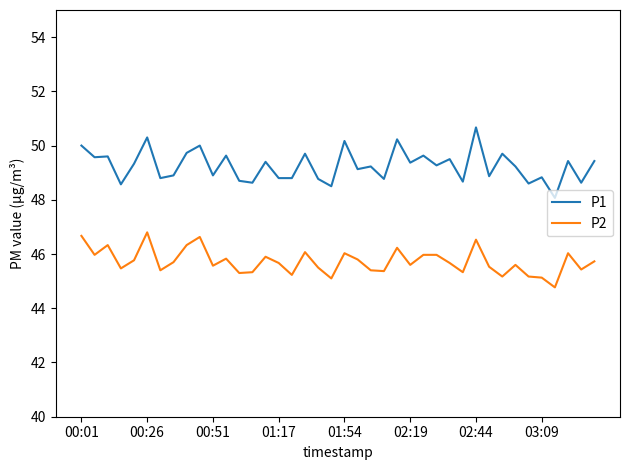

List the series in order of their overall mean, highest first.

P1, P2